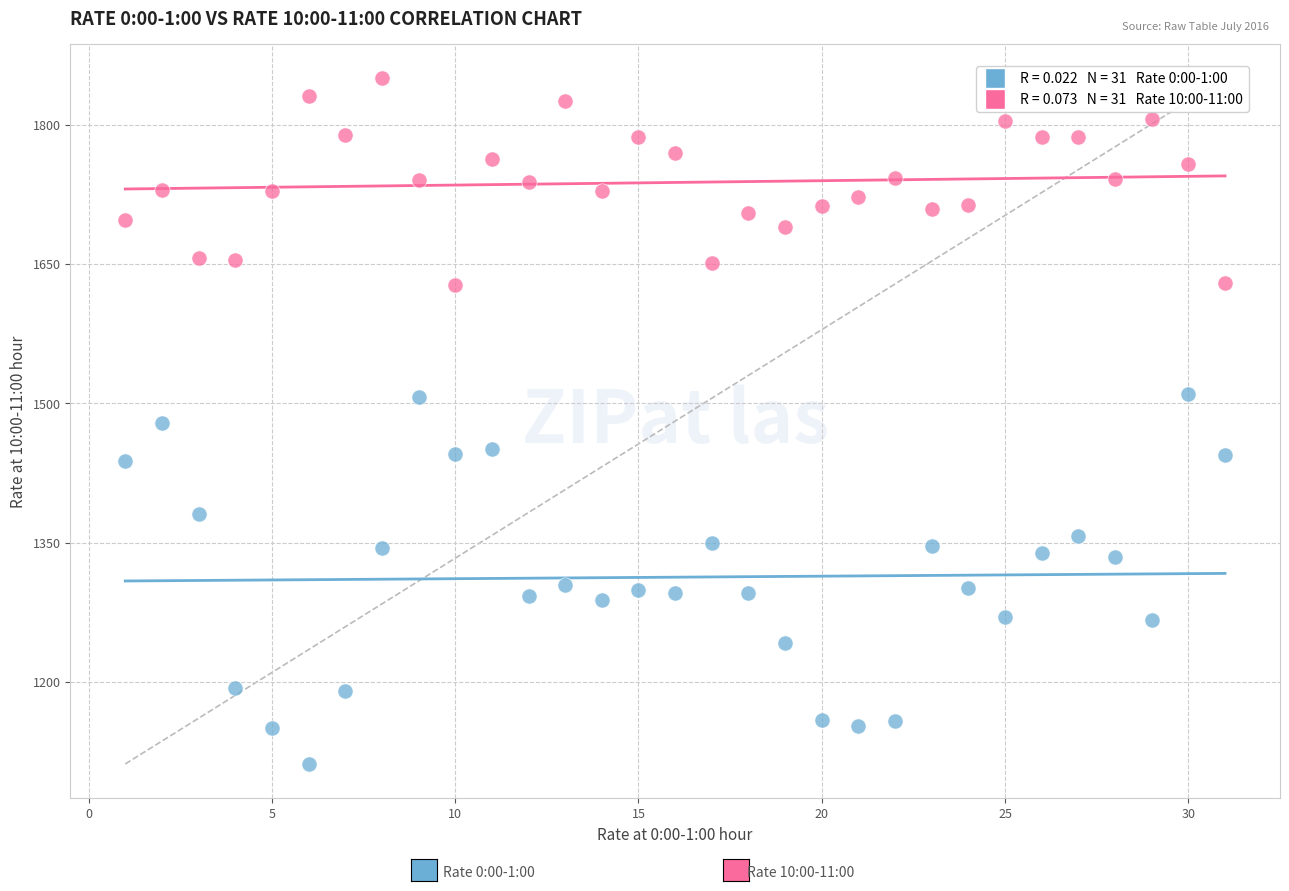

Across all data points, what is the range of X values (max minus min)?

30.0